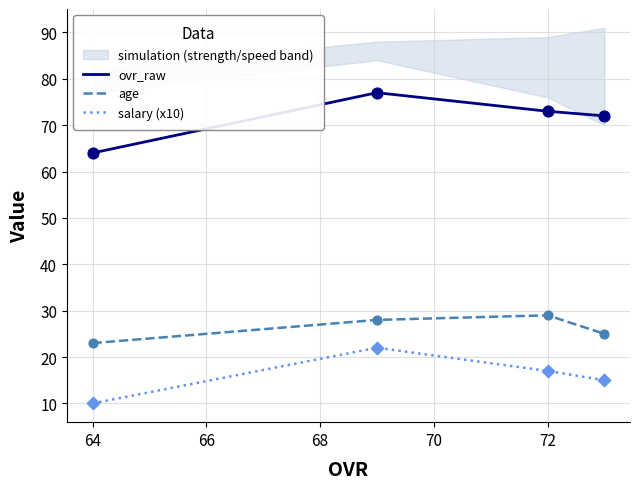

Which series reaches the minimum Y coordinate?

salary (x10)